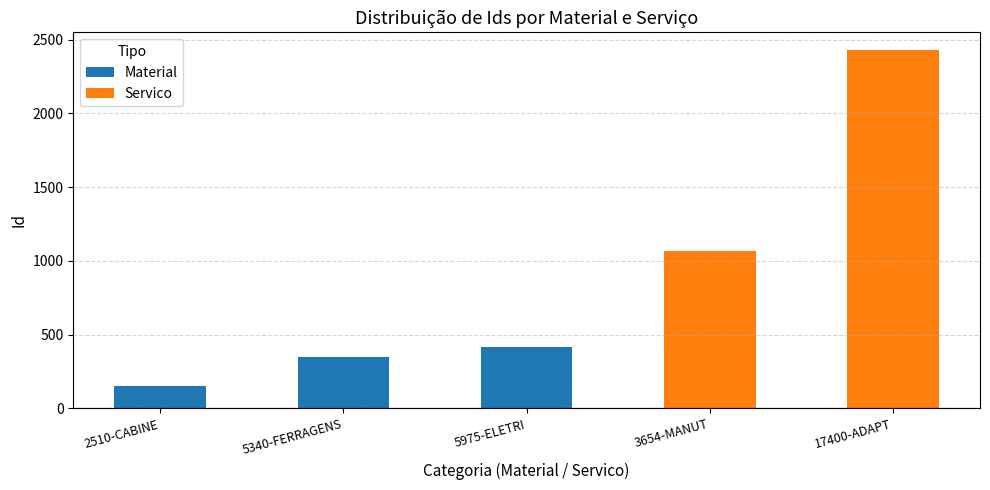

What position from the left is 5975-ELETRI?

3